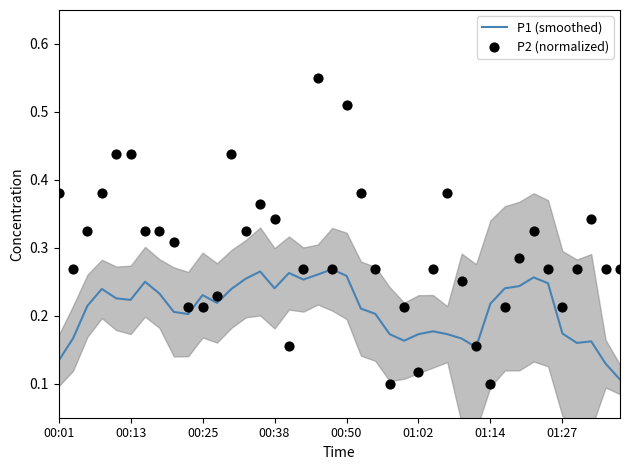

Which series has the largest Y range (max minus min)?

P2 (normalized)